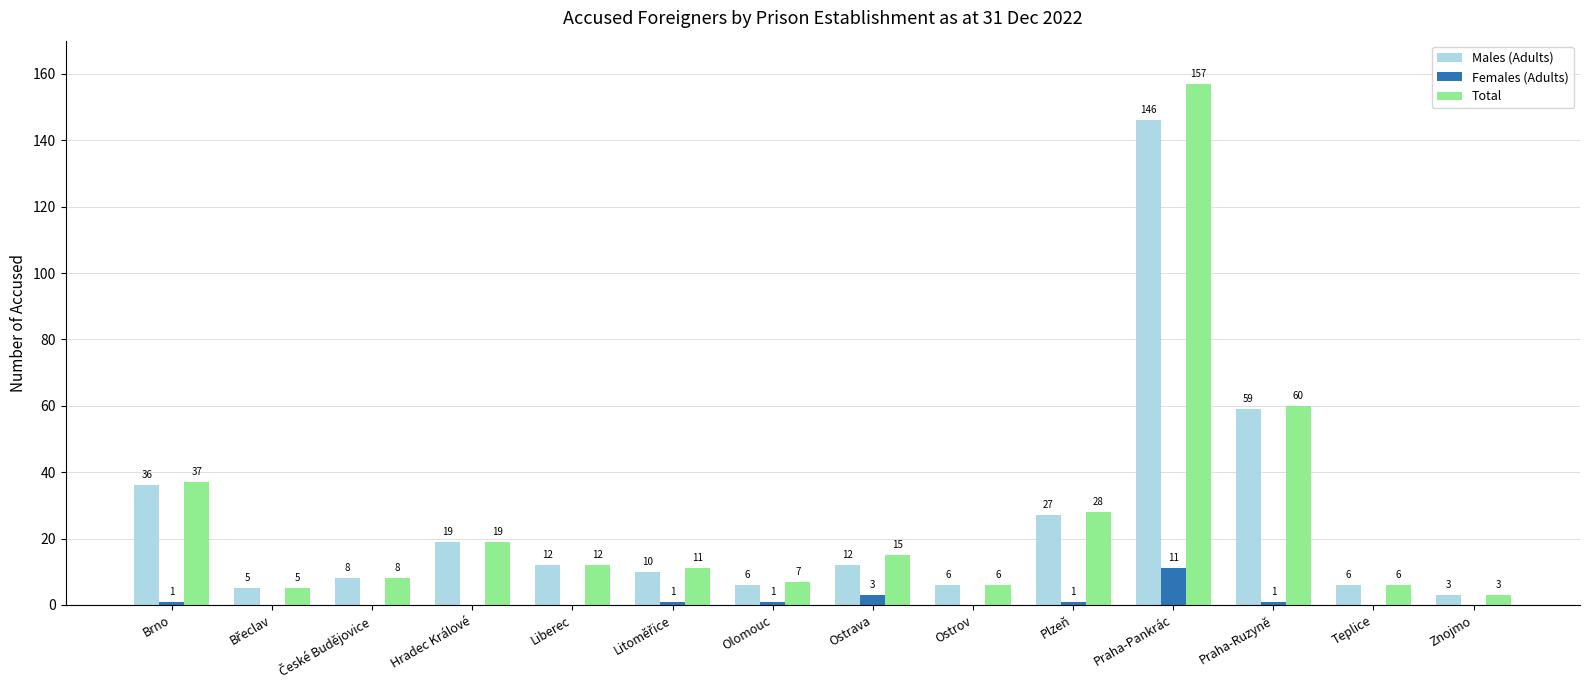

What are all the series names shown in the legend?

Males (Adults), Females (Adults), Total